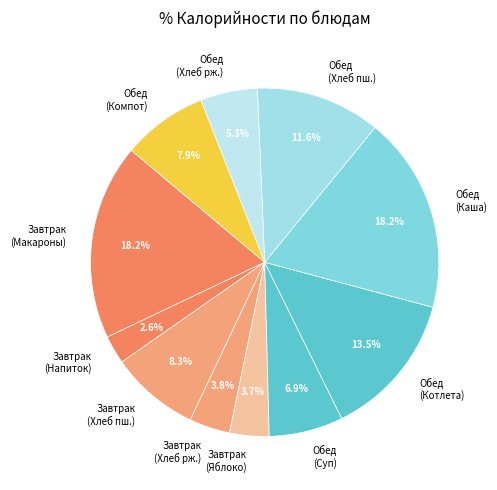

Is there any slice that represents more than half of the pie?

No